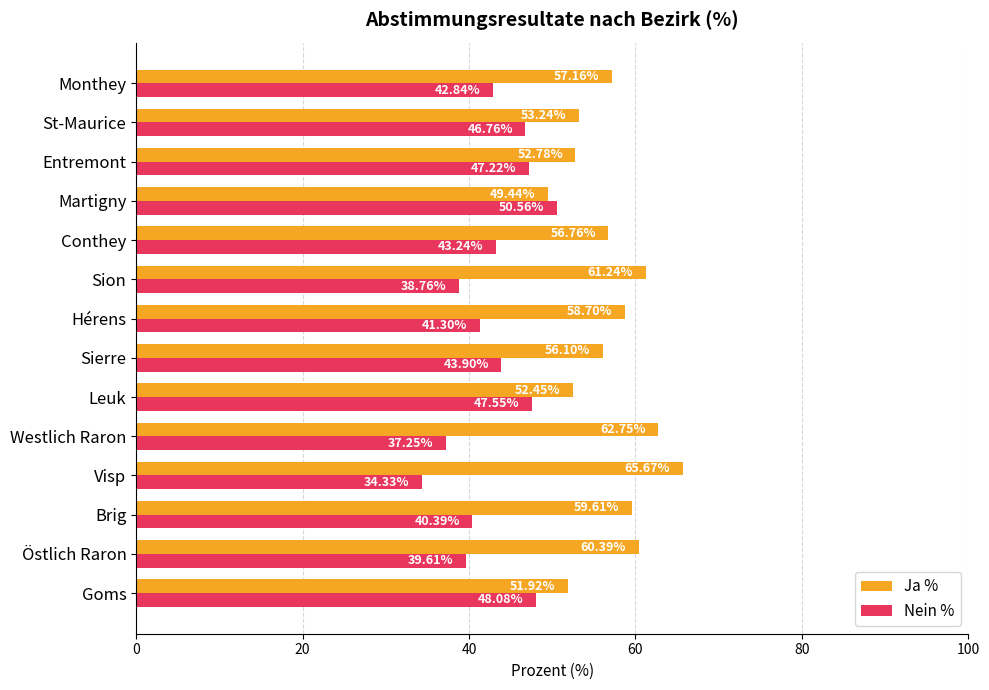

What is the total value across all series at Martigny?

100.0